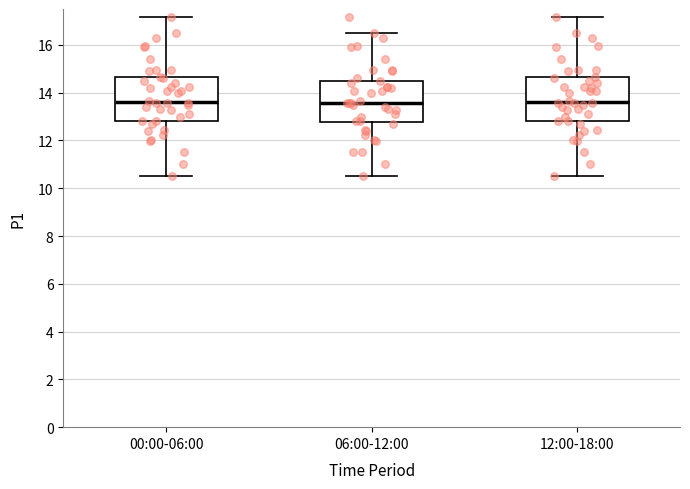

Where does the median line of the box for 00:00-06:00 sit on the y-axis? The values are not printed on the chart, so give them approximately, as read against the axis.

13.6